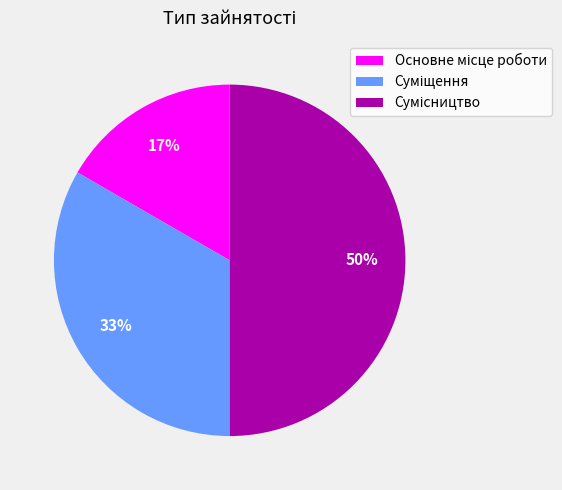

Count the number of slices in the pie.

3